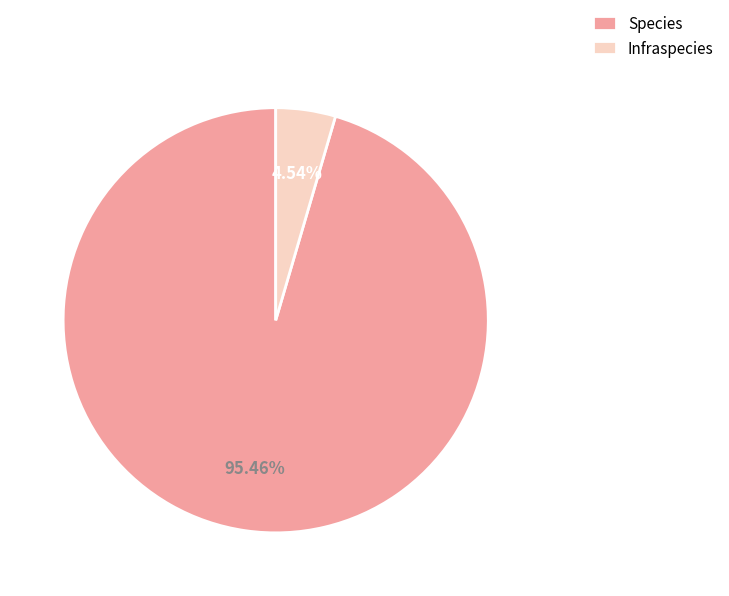

Combined, do Infraspecies and Species account for over 50%?

Yes